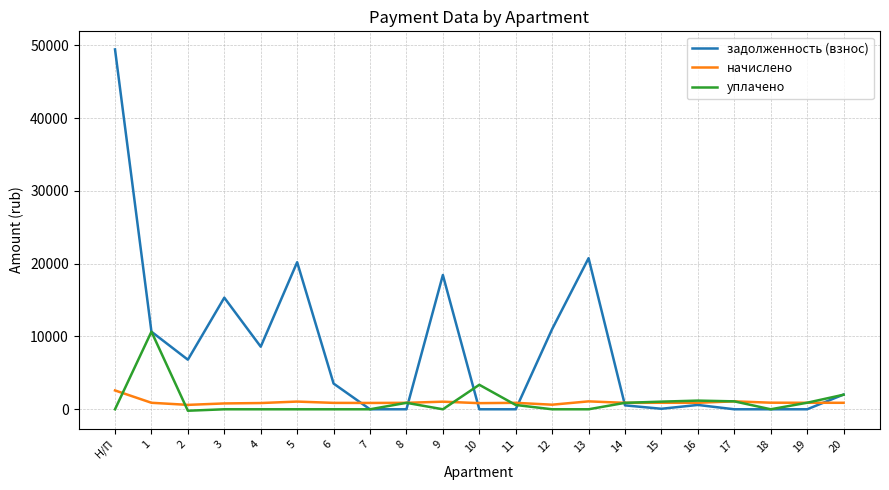

Which category has the highest value in the начислено series?

Н/П